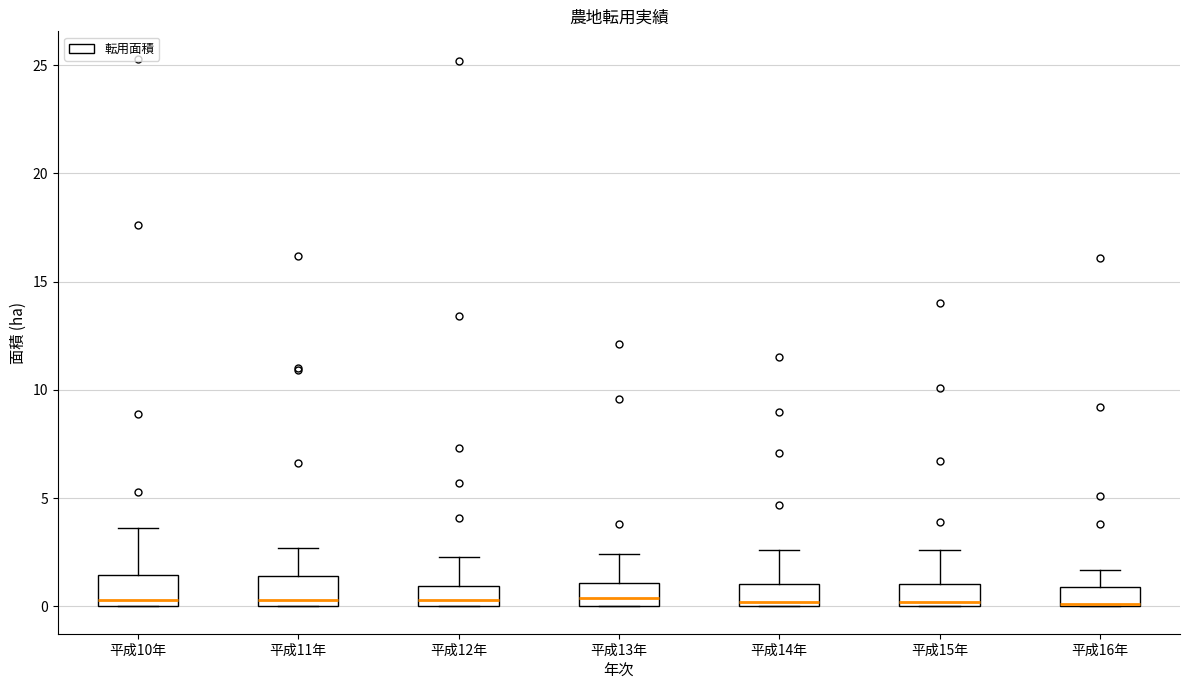

Reading left to right, transcribe this box plot: for each box, give where its median line is, the range the box spans, and where its two whiskers end, as read against the y-axis. The values are not printed on the chart, so give them approximately, as read against the axis.

平成10年: median 0.5, box 0.0 to 1.5, whiskers 0.0 to 3.5
平成11年: median 0.5, box 0.0 to 1.5, whiskers 0.0 to 2.5
平成12年: median 0.5, box 0.0 to 1.0, whiskers 0.0 to 2.5
平成13年: median 0.5, box 0.0 to 1.0, whiskers 0.0 to 2.5
平成14年: median 0.0 (just above the box's lower edge), box 0.0 to 1.0, whiskers 0.0 to 2.5
平成15年: median 0.0 (just above the box's lower edge), box 0.0 to 1.0, whiskers 0.0 to 2.5
平成16年: median 0.0 (drawn on the box's lower edge), box 0.0 to 1.0, whiskers 0.0 to 1.5